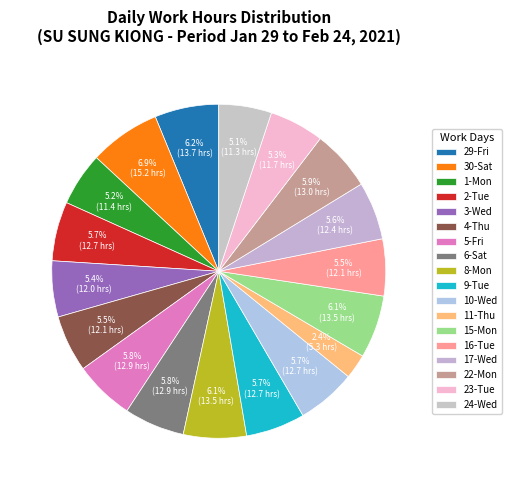

Do 15-Mon and 29-Fri together represent more than half of the pie?

No